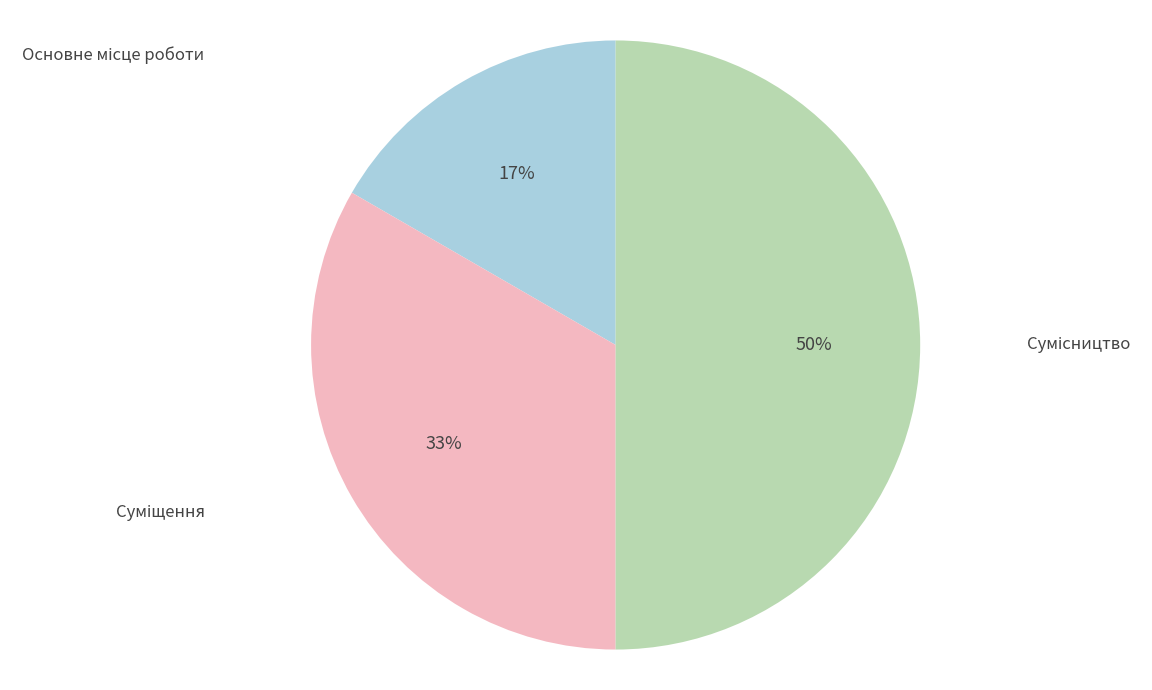

To the nearest percent, what is the difference between the largest and smallest slice percentages?

33%